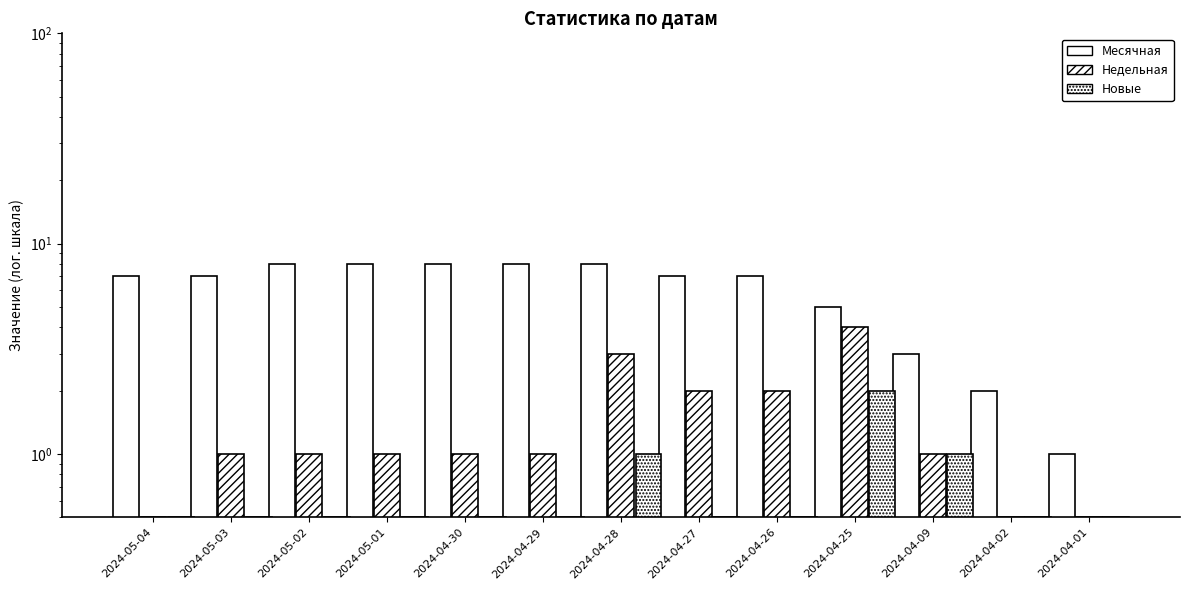

Which series changed the most between 2024-05-03 and 2024-05-02?

Месячная